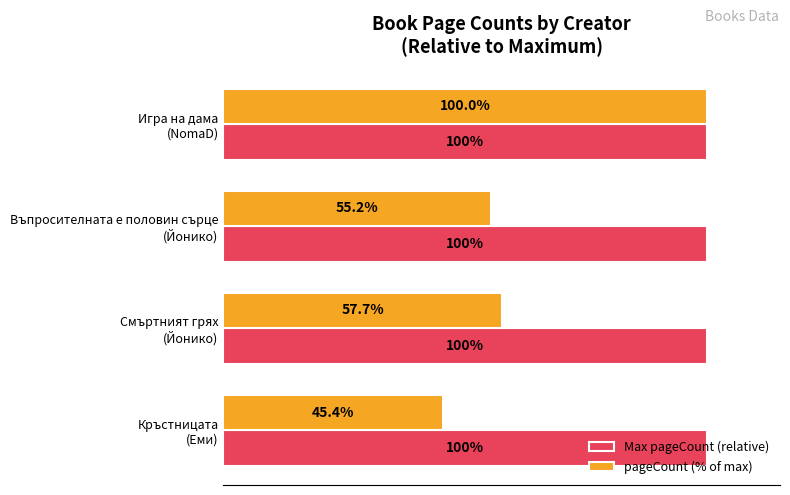

Rank the categories by pageCount (% of max) value from lowest to highest.

Кръстницата
(Еми), Въпросителната е половин сърце
(Йонико), Смъртният грях
(Йонико), Игра на дама
(NomaD)